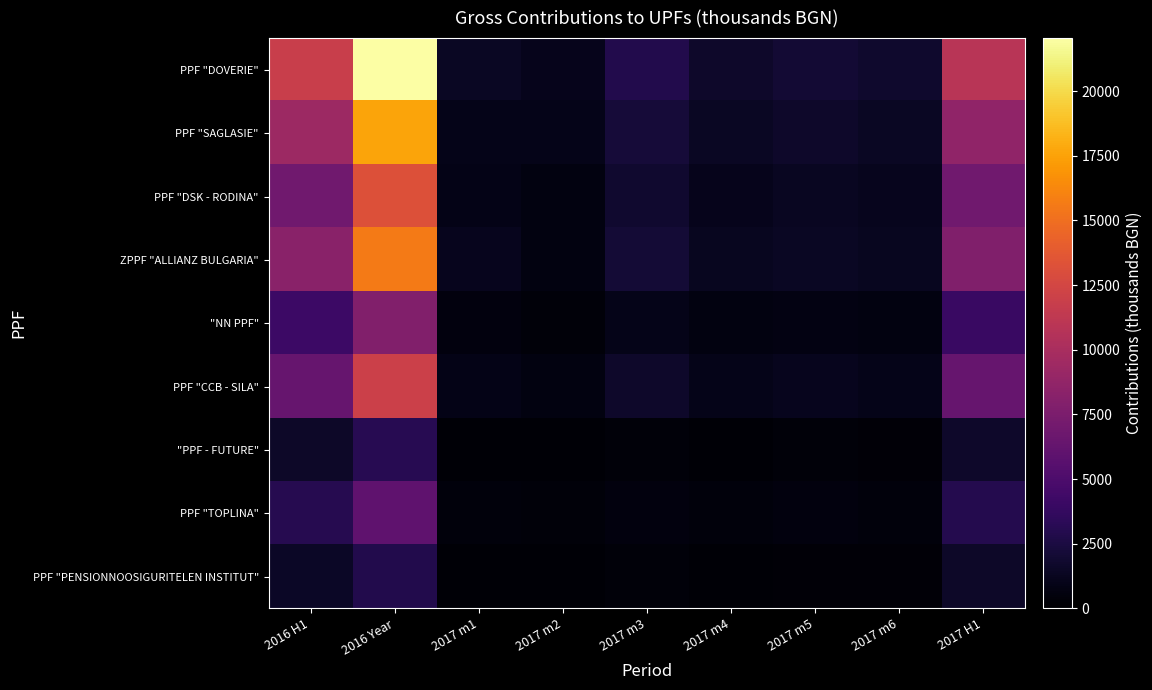

How many series are shown in this chart?

9